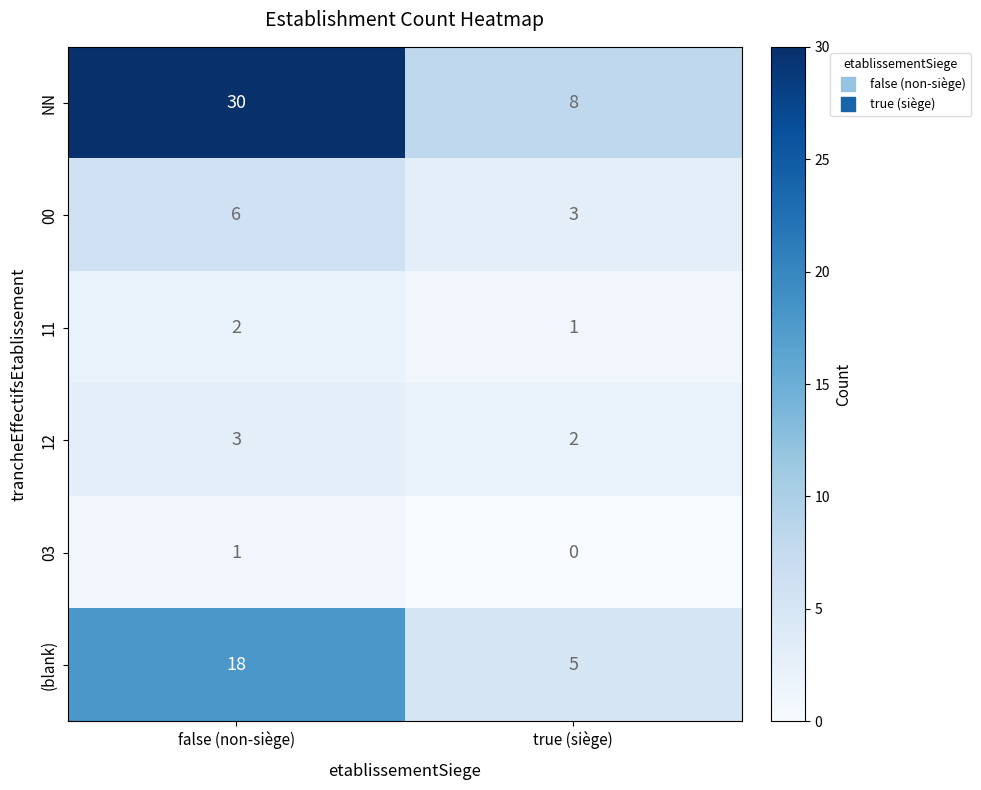

What value does the (blank) series have at false (non-siège)?

18